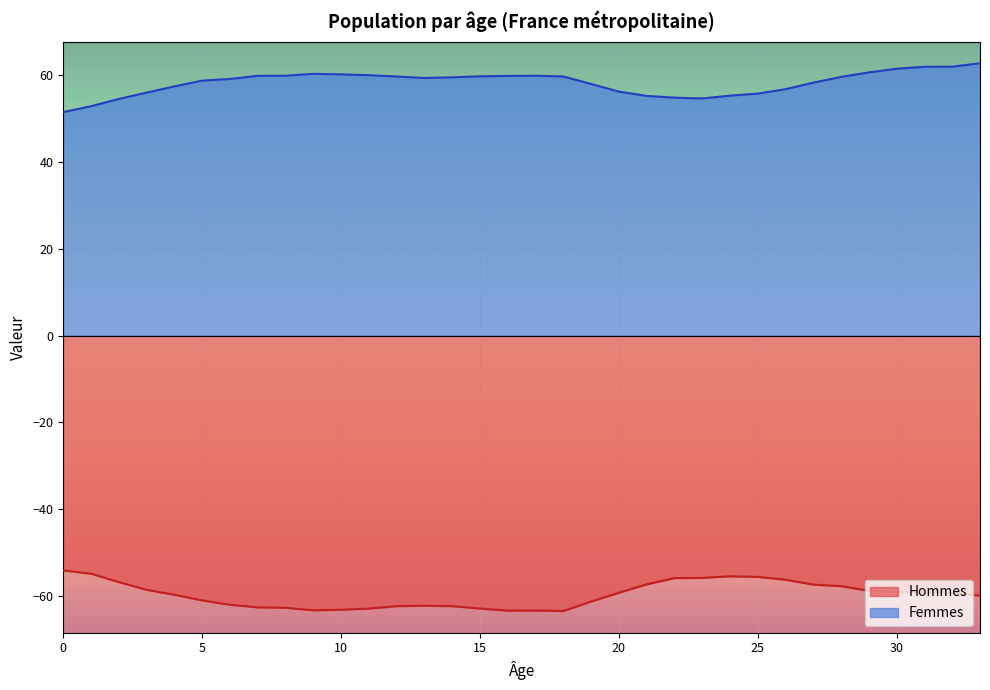

List the series in order of their overall mean, highest first.

Femmes, Hommes